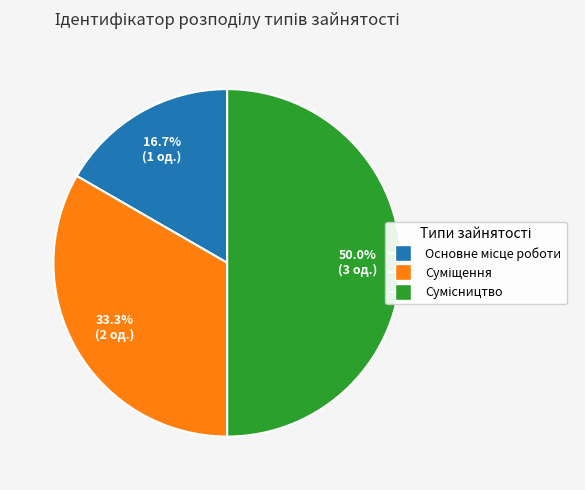

Rank the categories by value from lowest to highest.

Основне місце роботи, Суміщення, Сумісництво